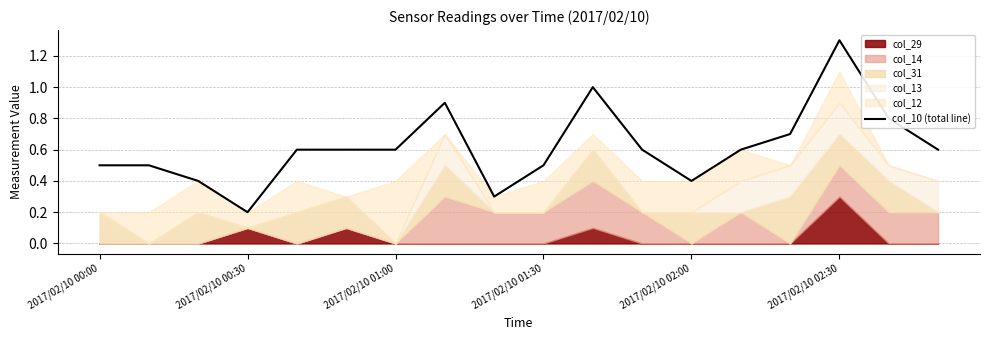

At which label does col_10 (total line) reach its peak?

2017/02/10 02:30